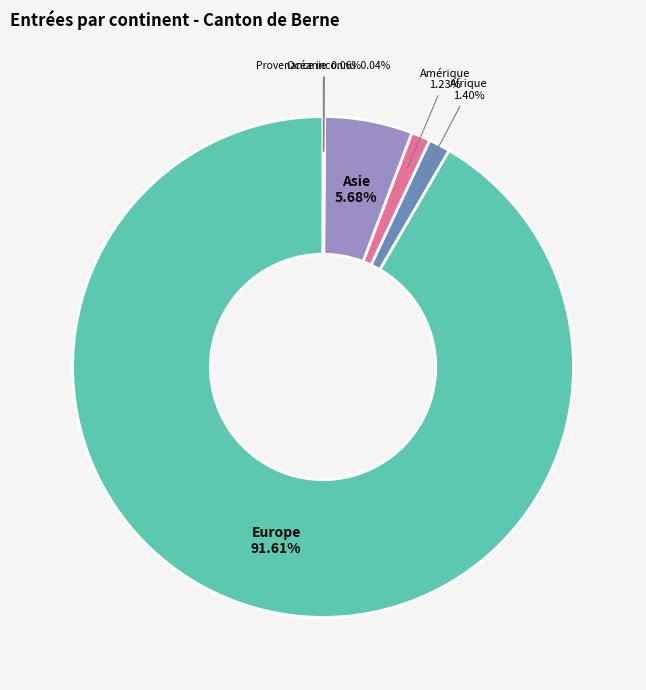

Is the sum of Asie and Afrique greater than half?

No